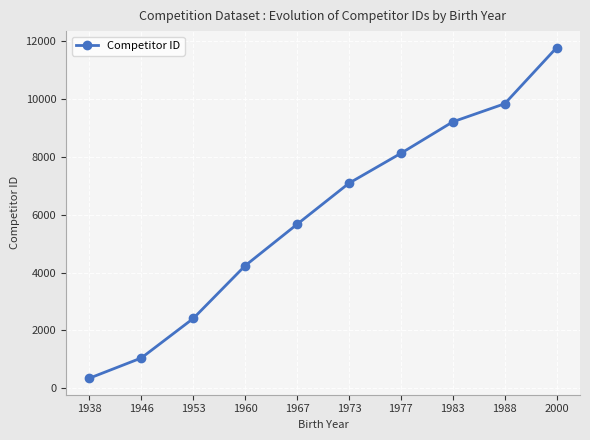

Approximately how many times larger is the value at 1946 compared to 2000?

0.1